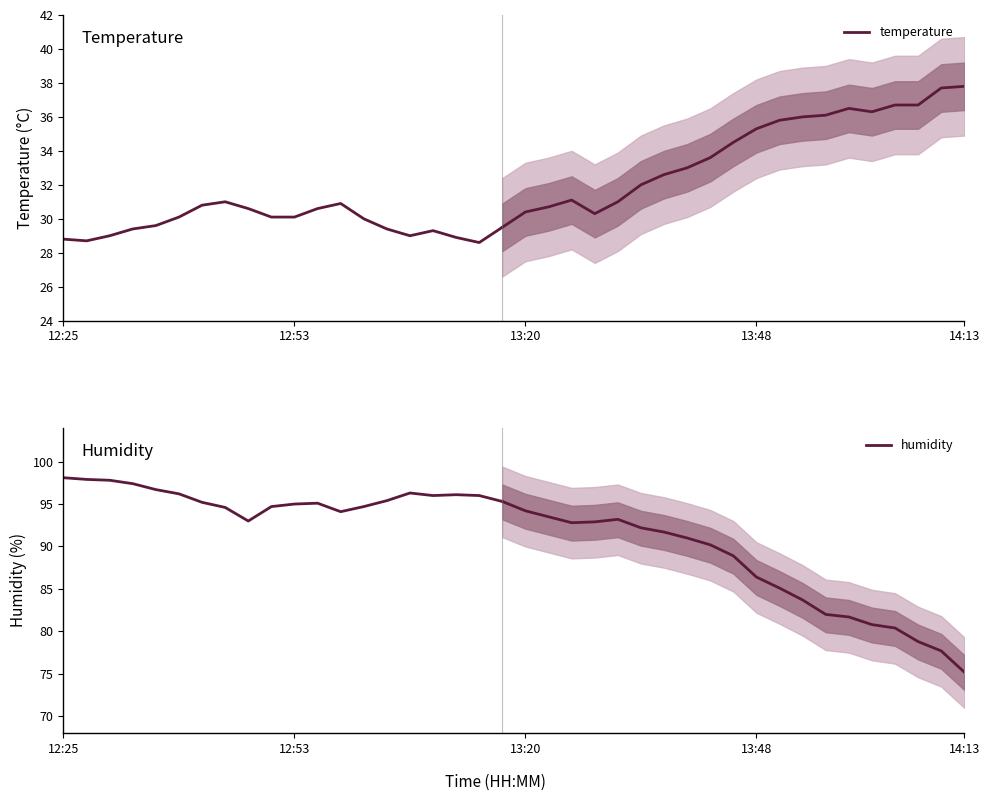

What is the total value across all series at 11?

125.7